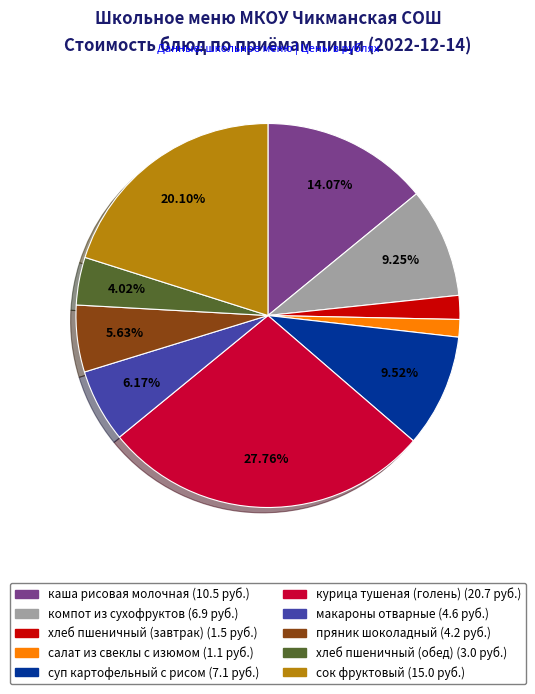

To the nearest percent, what portion does курица тушеная (голень) represent?

28%